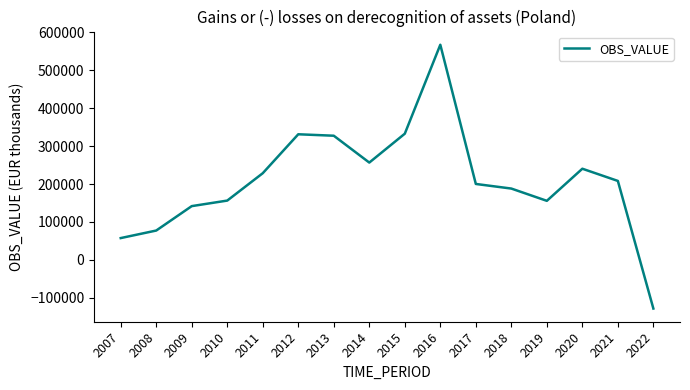

Which label corresponds to the smallest value in the chart?

2022